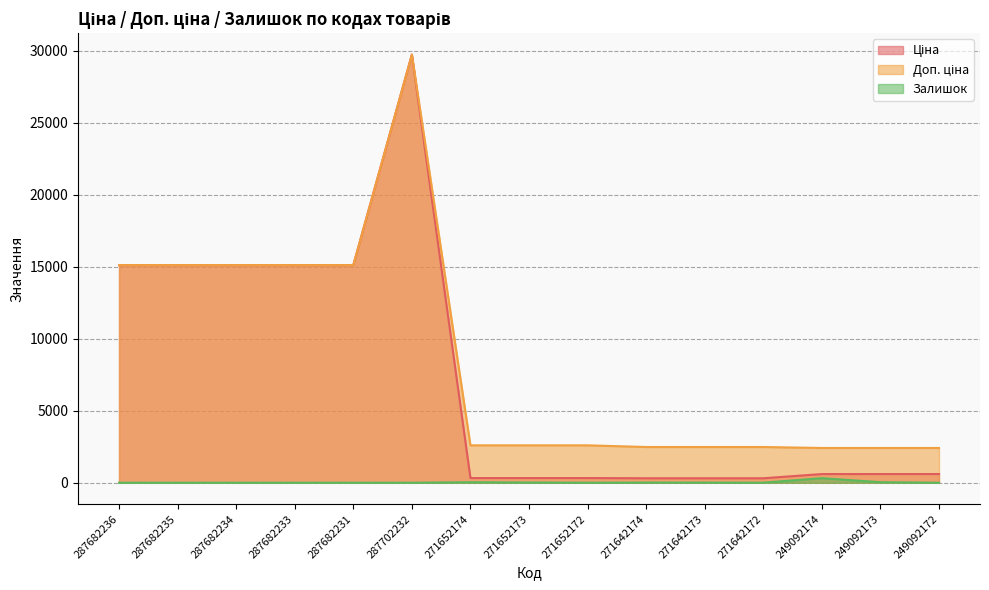

What is the label of the 6th point from the left?

287702232